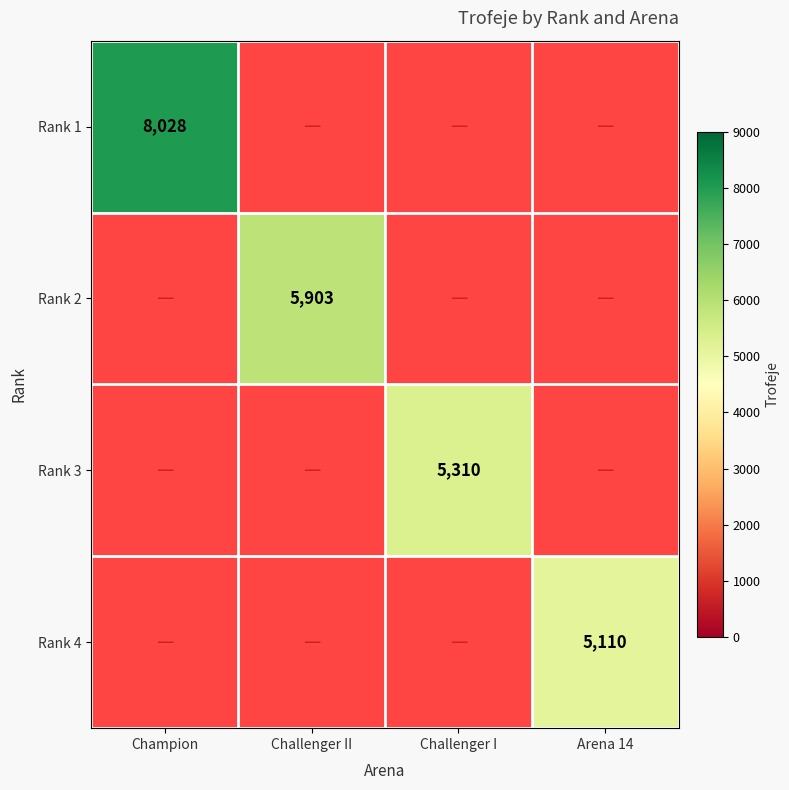

The Rank 4 series shows 3007 at Arena 14. True or false?

False